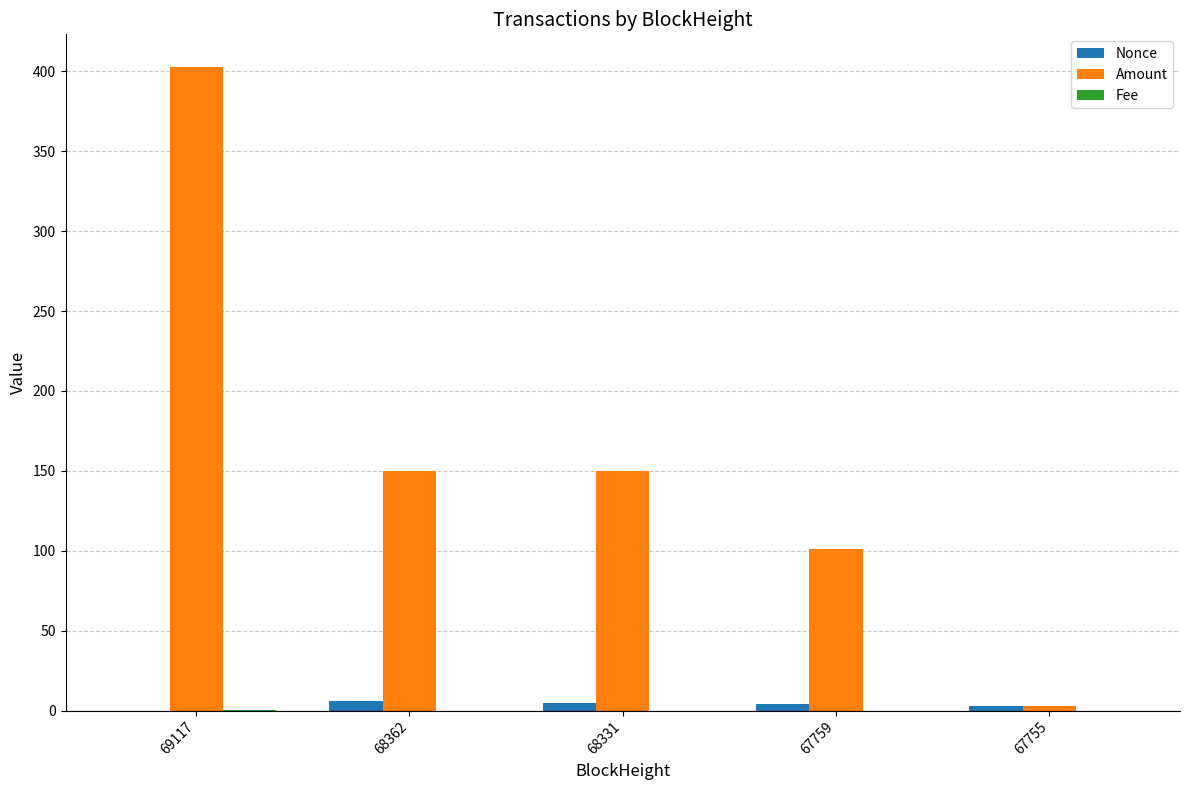

True or false: Amount has a value of 101.0 at 67759.

True